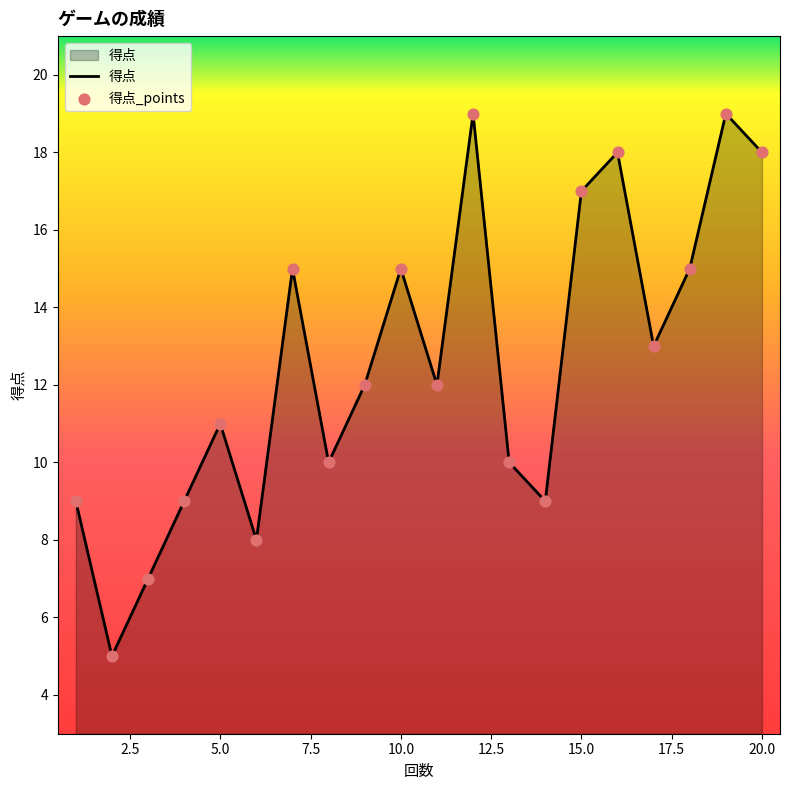

What is the smallest value displayed?

5